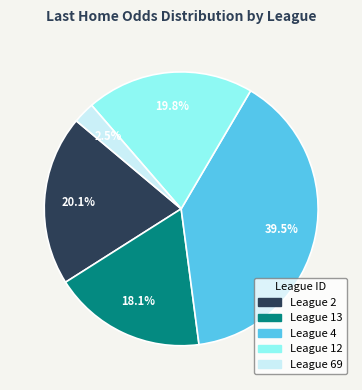

How many segments does this pie chart have?

5